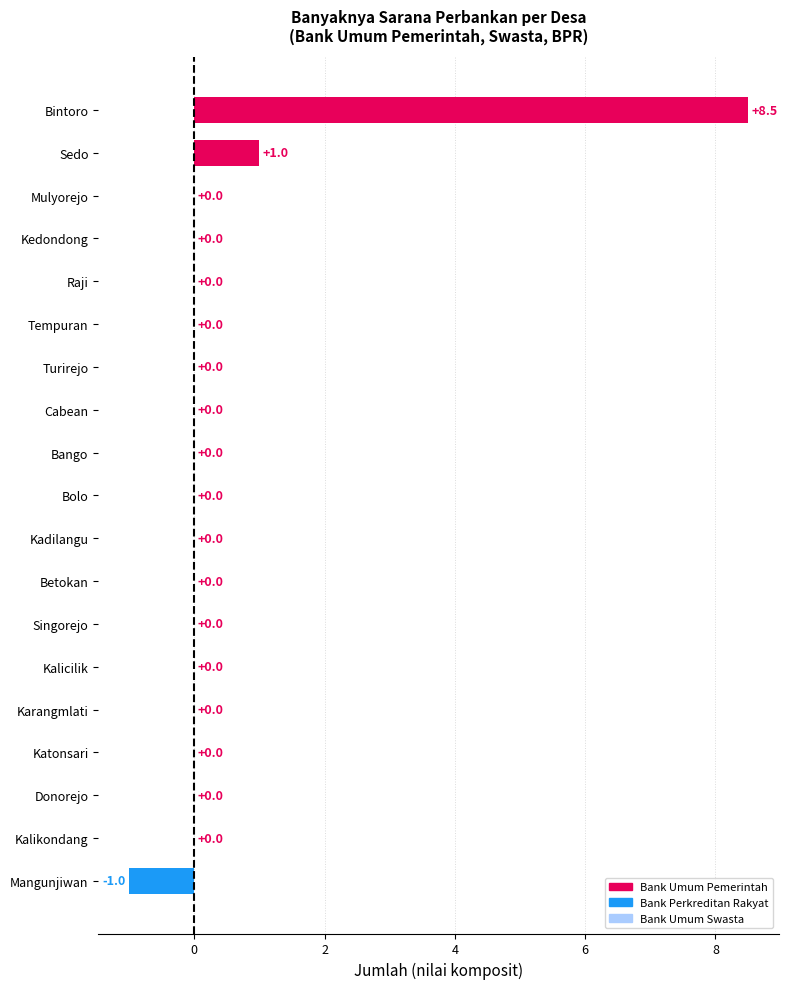

What is the sum of all values?

8.5